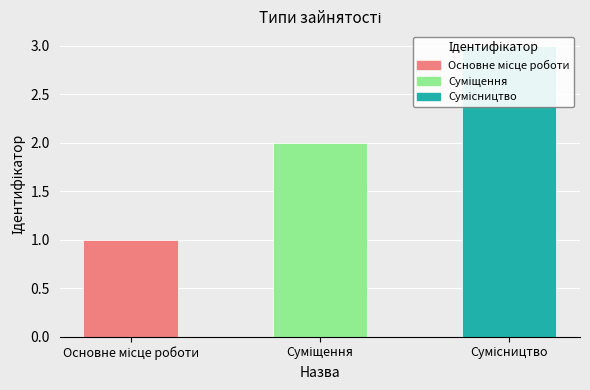

Rank the categories by value from lowest to highest.

Основне місце роботи, Суміщення, Сумісництво